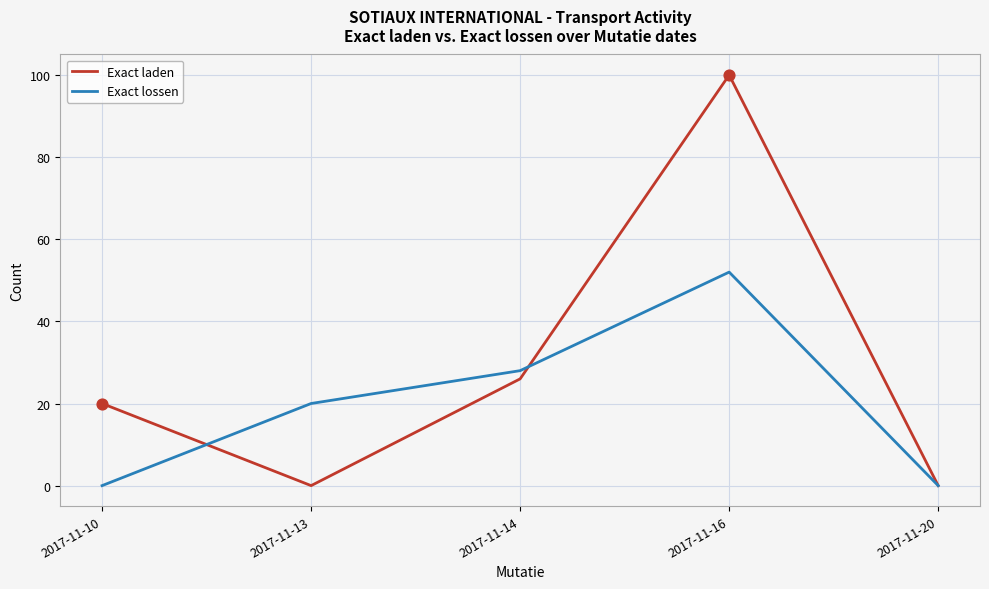

At which category is the sum across all series the highest?

2017-11-16